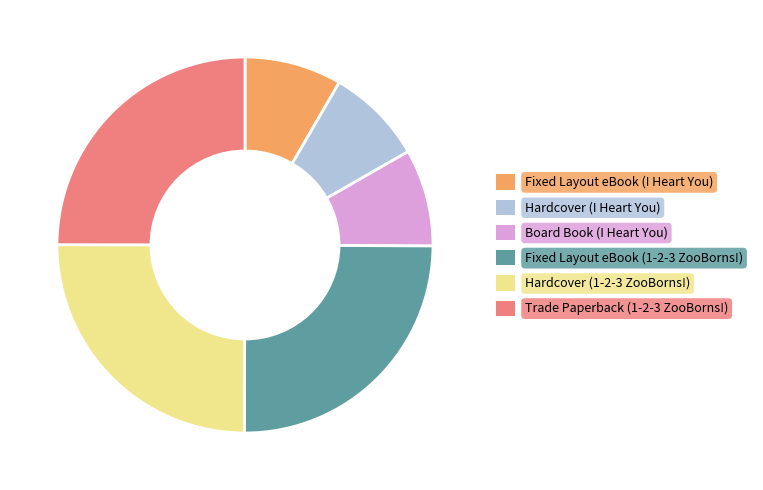

Approximately how many times larger is the value at Hardcover (1-2-3 ZooBorns!) compared to Trade Paperback (1-2-3 ZooBorns!)?

1.0